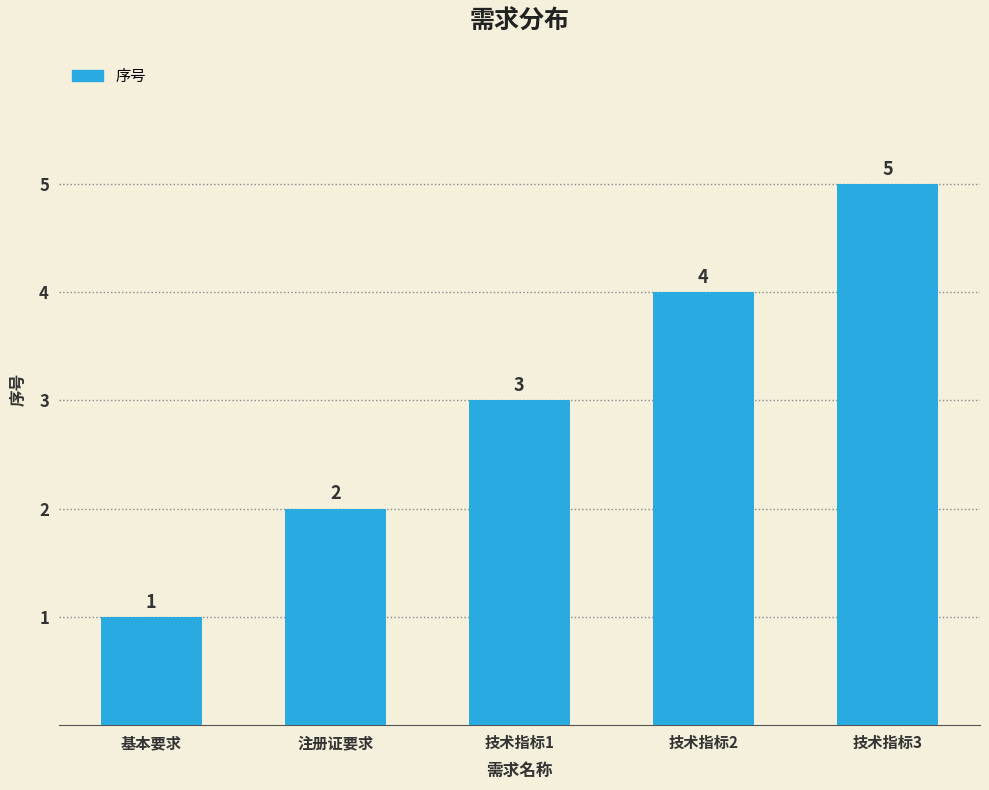

List the labels in order of value, largest first.

技术指标3, 技术指标2, 技术指标1, 注册证要求, 基本要求